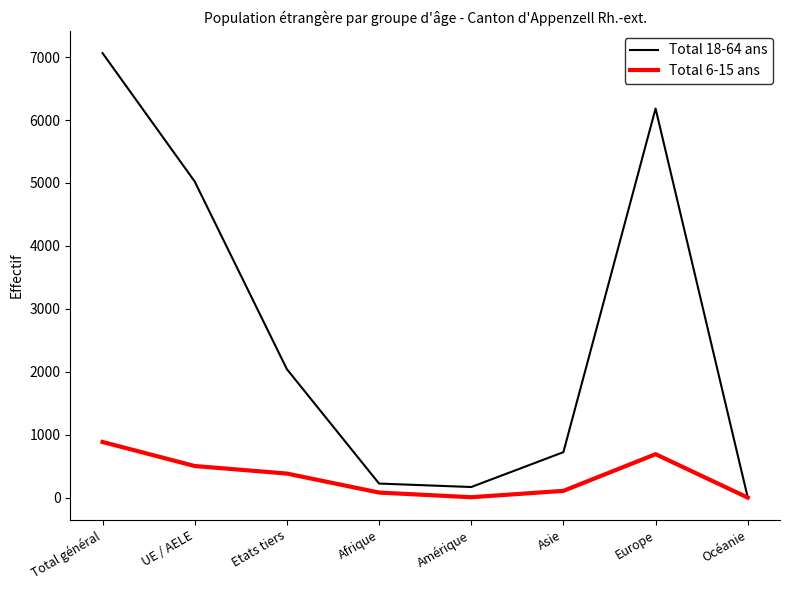

Rank the series by their maximum value, from highest to lowest.

Total 18-64 ans, Total 6-15 ans